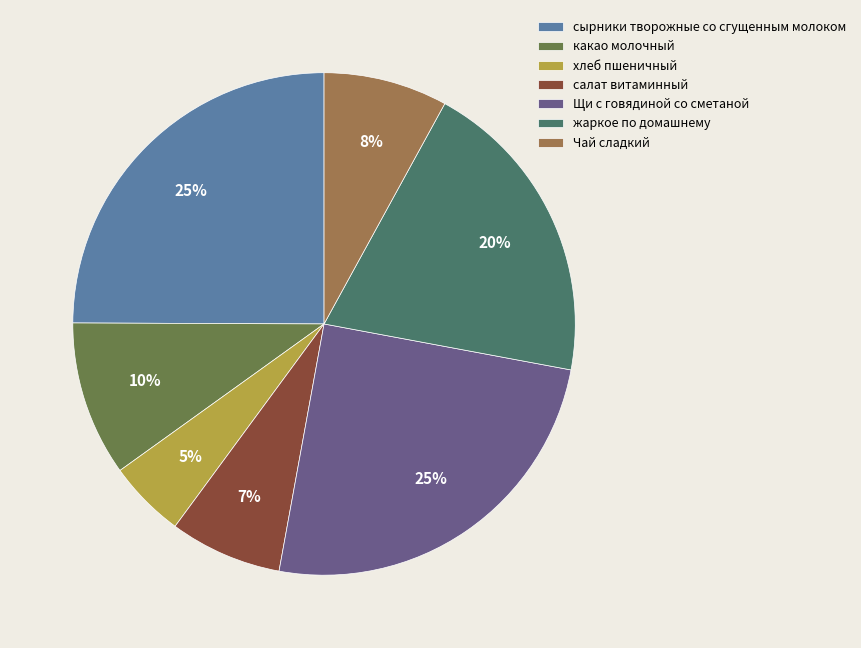

Count the number of slices in the pie.

7